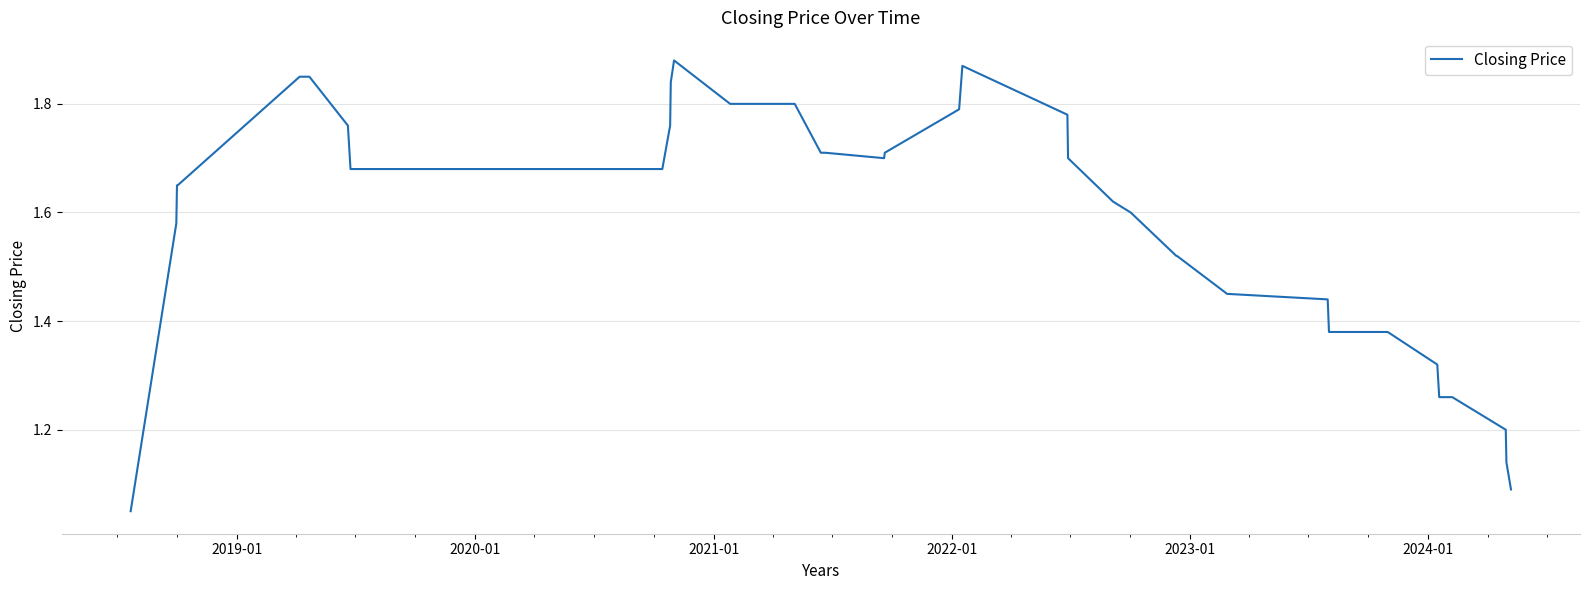

What is the difference between the maximum and minimum values?

0.8